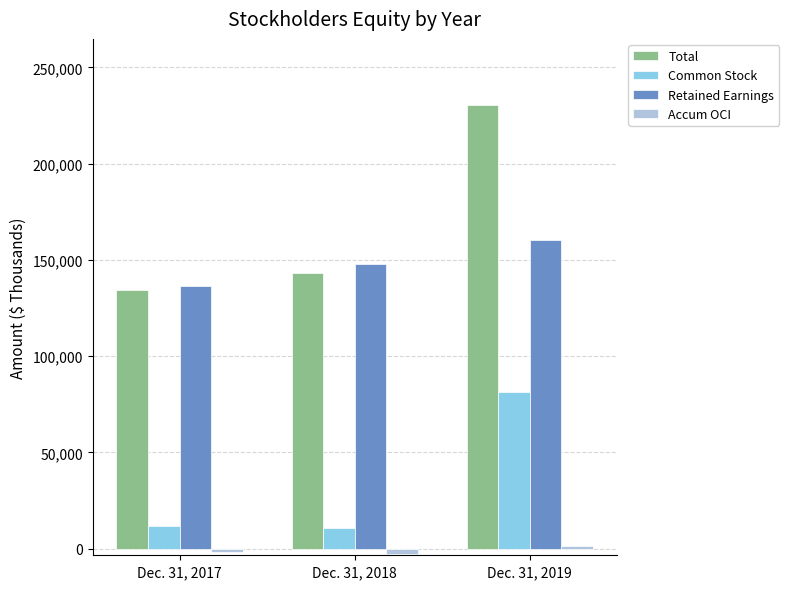

What is the total value across all series at Dec. 31, 2019?

472972